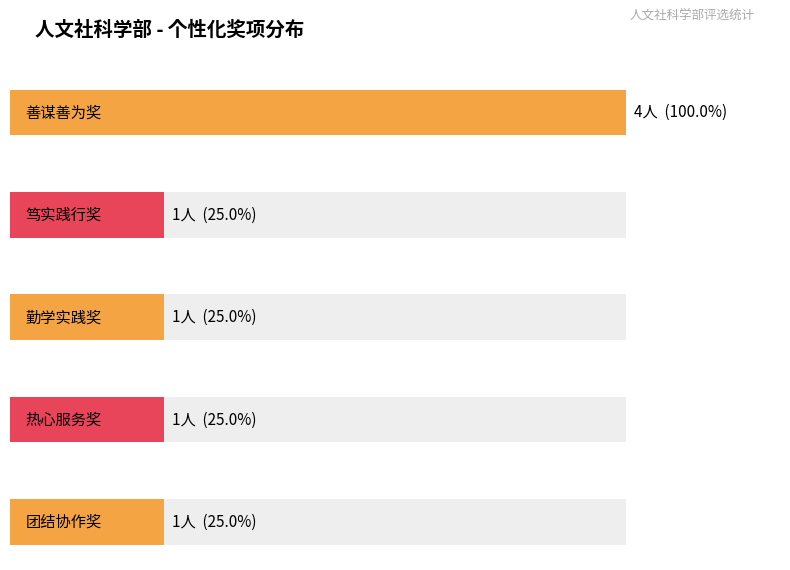

What is the minimum value shown in the chart?

1